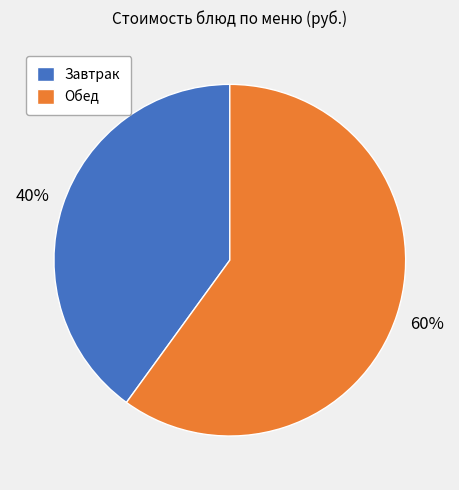

How many slices are in this pie chart?

2